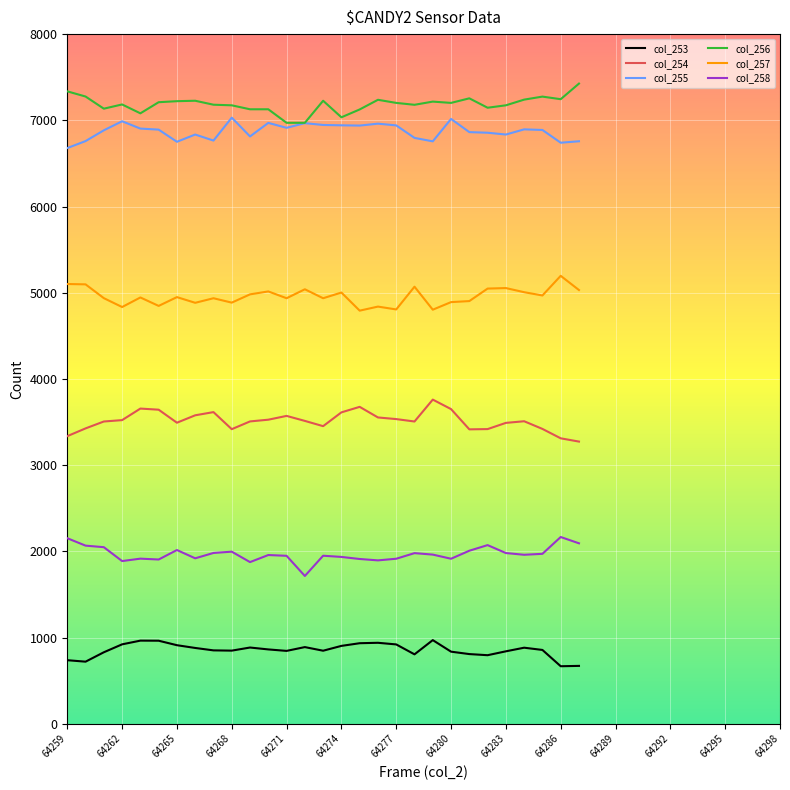

What is the lowest value of the col_256 series?

6971